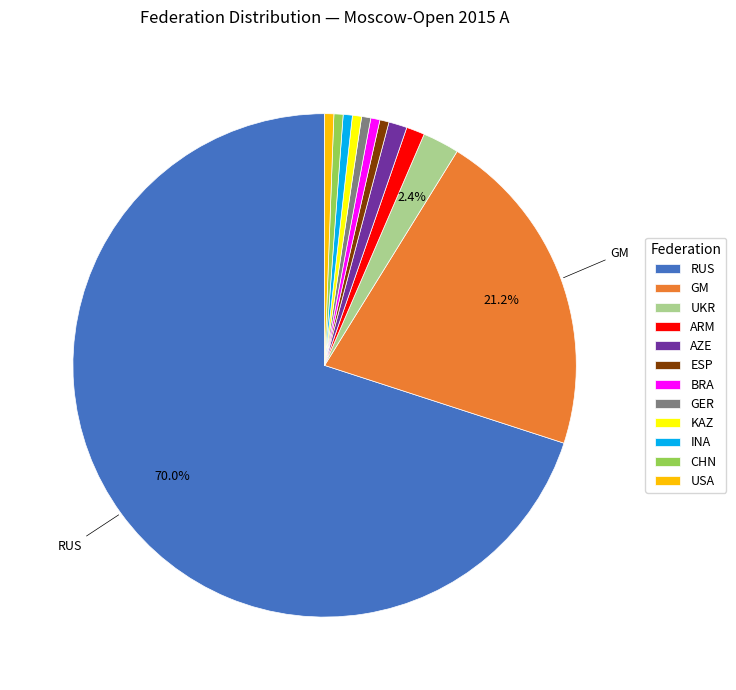

Which category has the biggest portion of the pie?

RUS